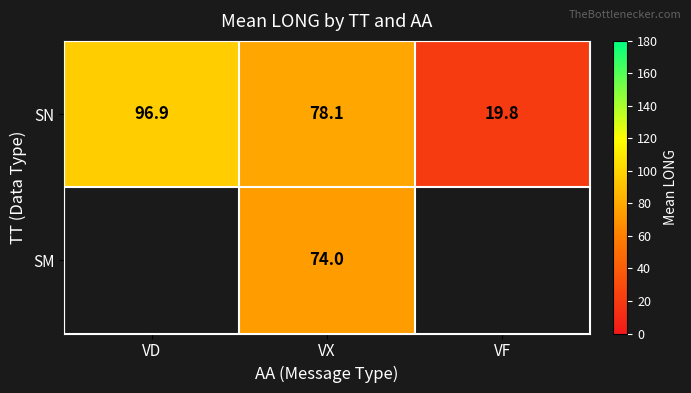

Which category has the lowest value in the SN series?

VF